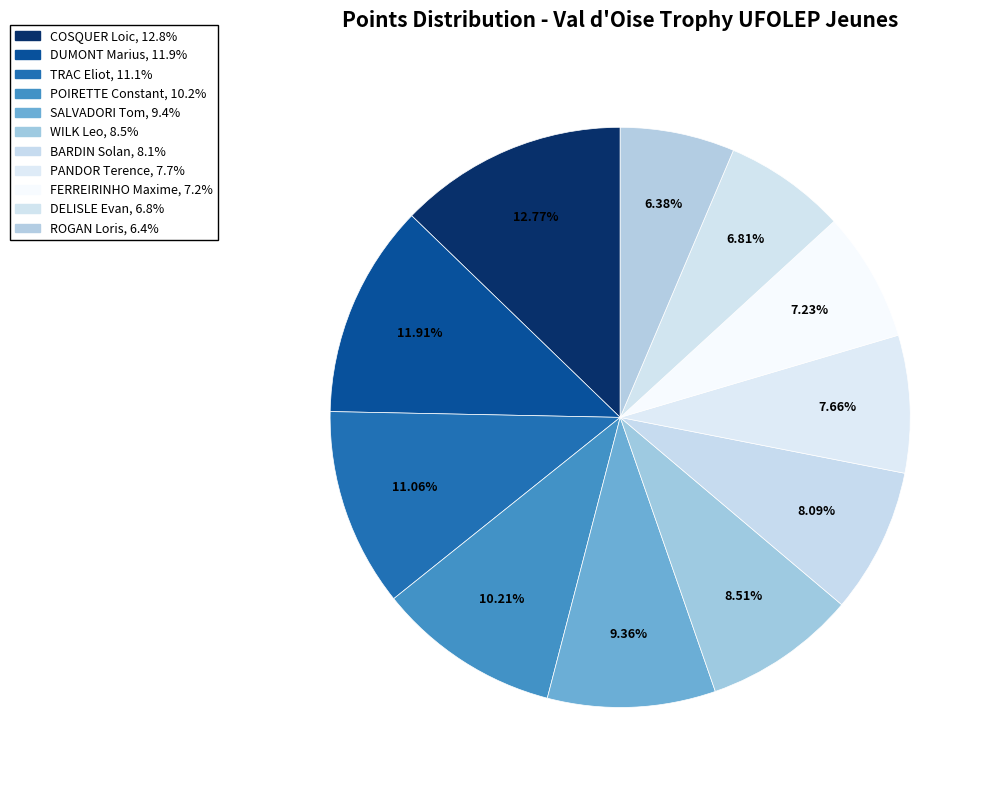

Count the number of slices in the pie.

11